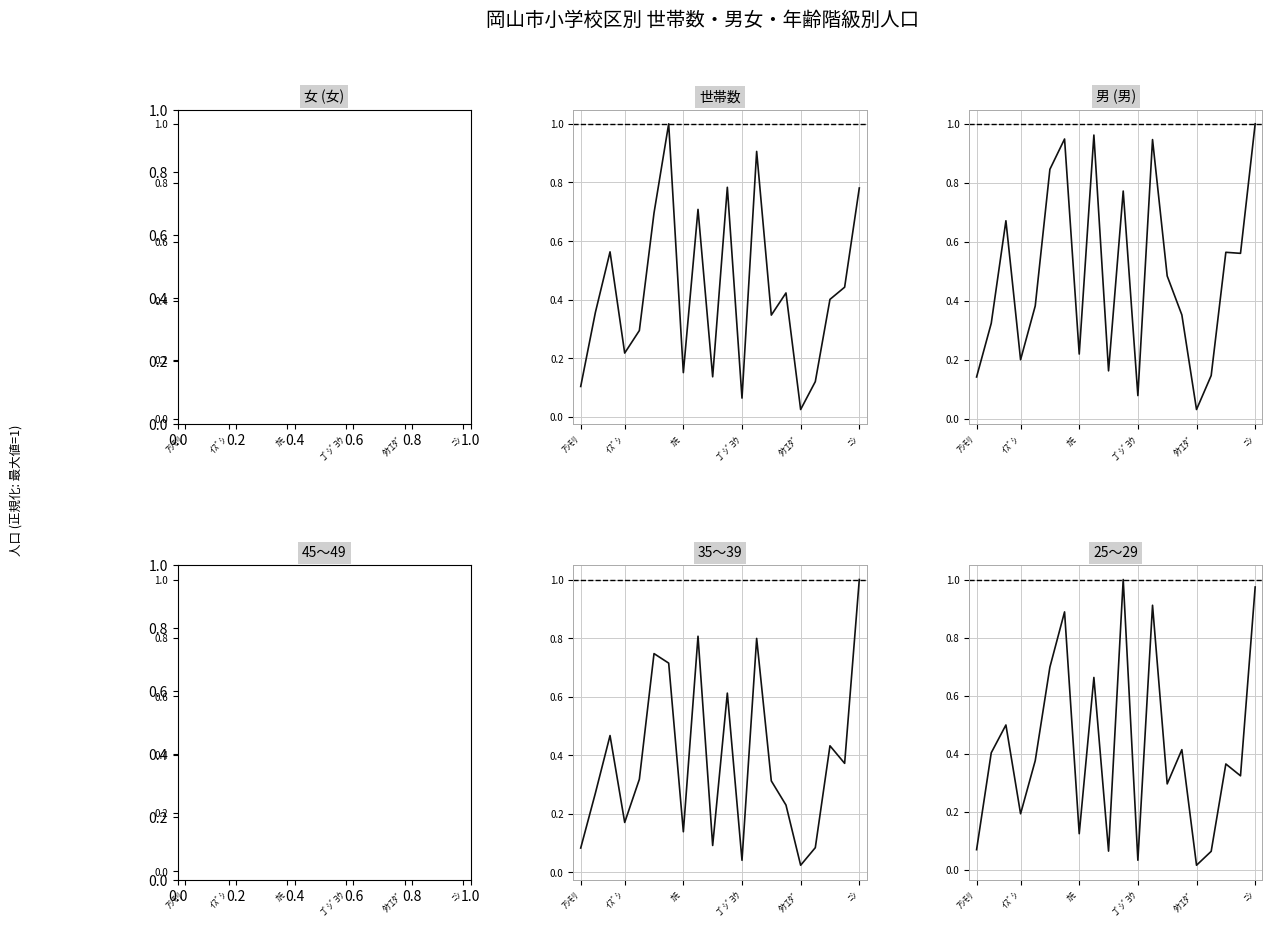

True or false: 25～29 and 女 (女) intersect in this chart.

True